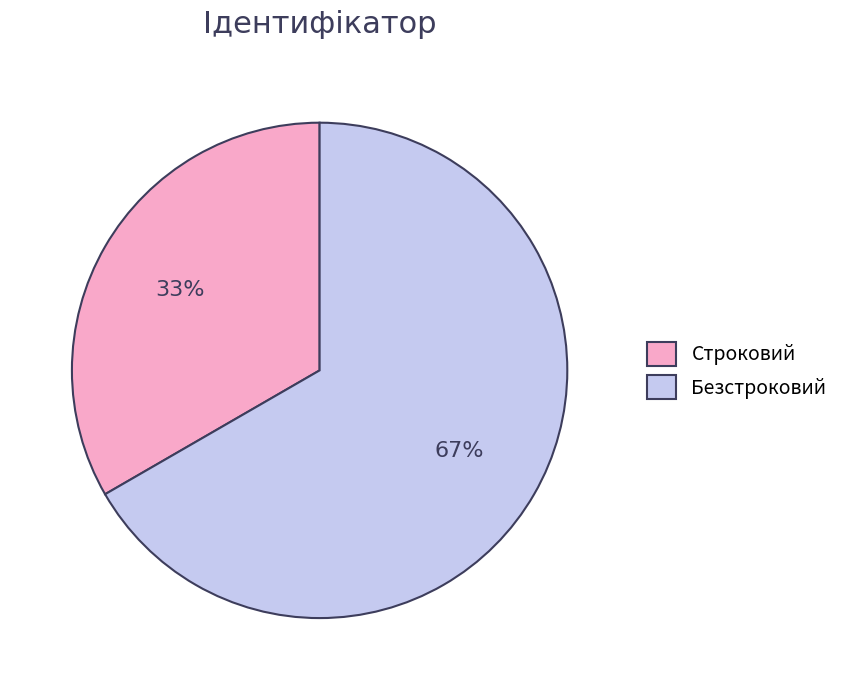

What percentage is the Строковий slice, to the nearest percent?

33%